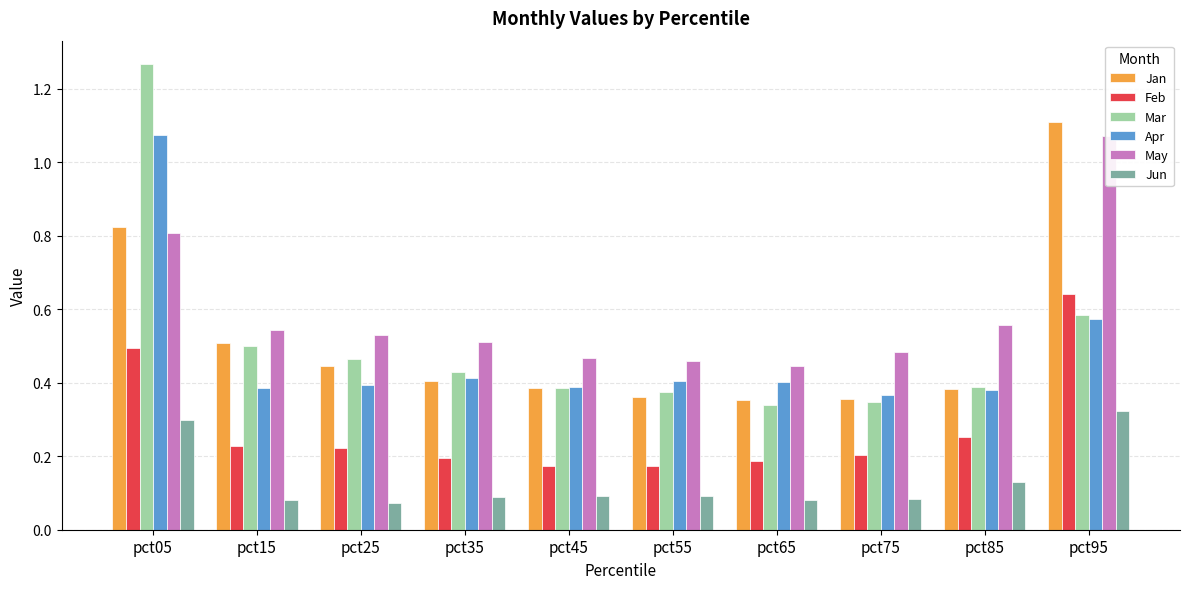

How many groups of bars are there?

10